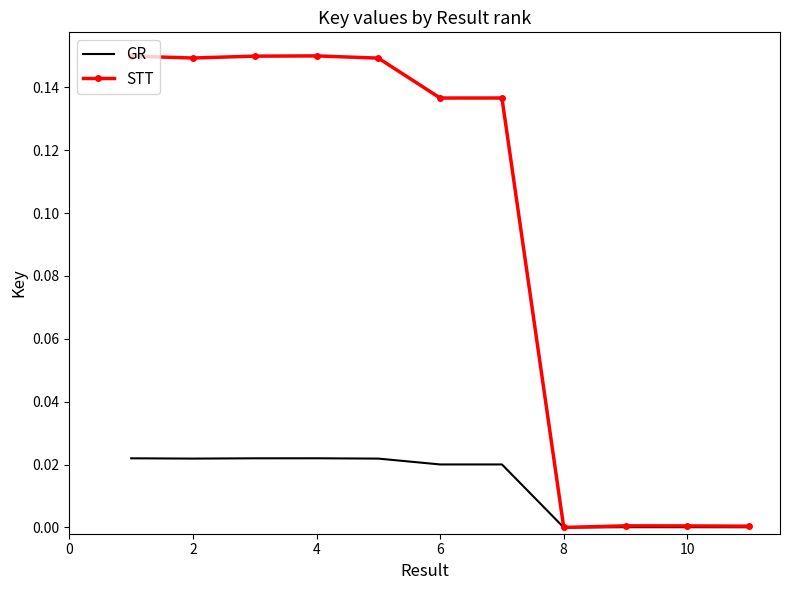

Which series has the largest range (max minus min)?

STT